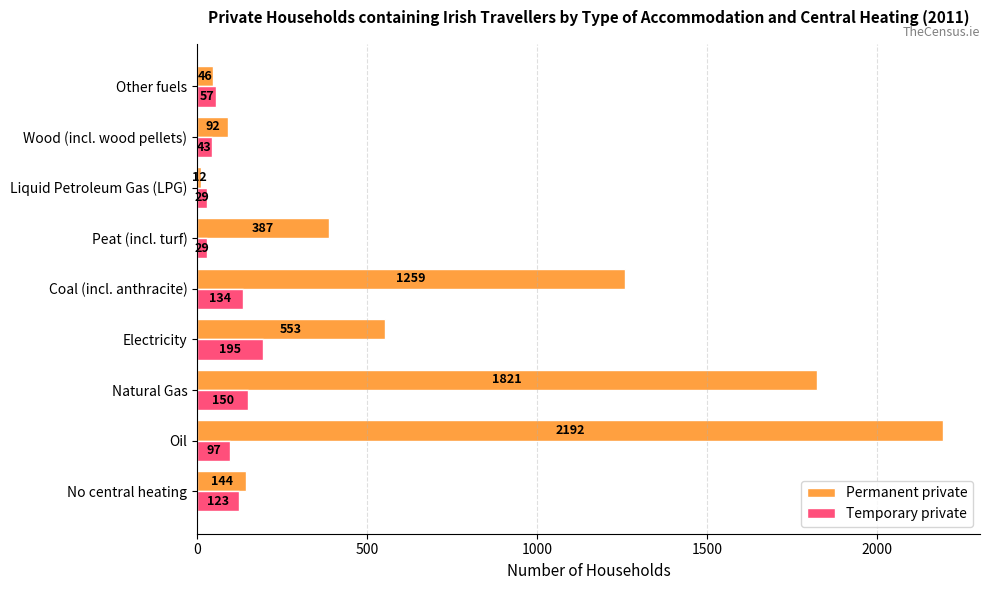

Rank the series by their average value, from highest to lowest.

Permanent private, Temporary private